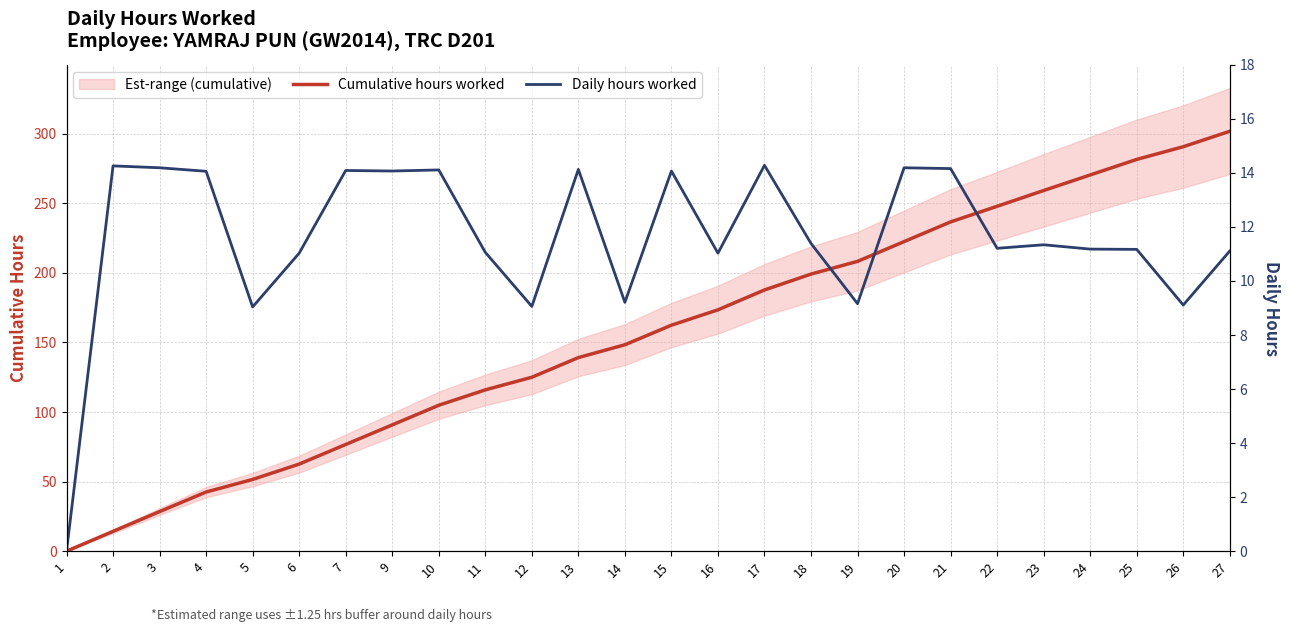

What is the value of the Cumulative hours worked point at the 16th from the left?

187.7